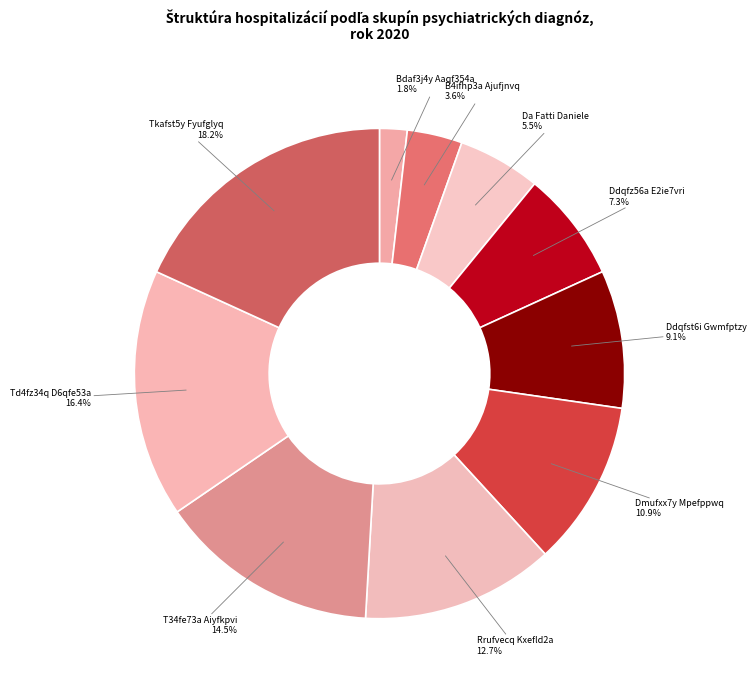

Count the number of slices in the pie.

10